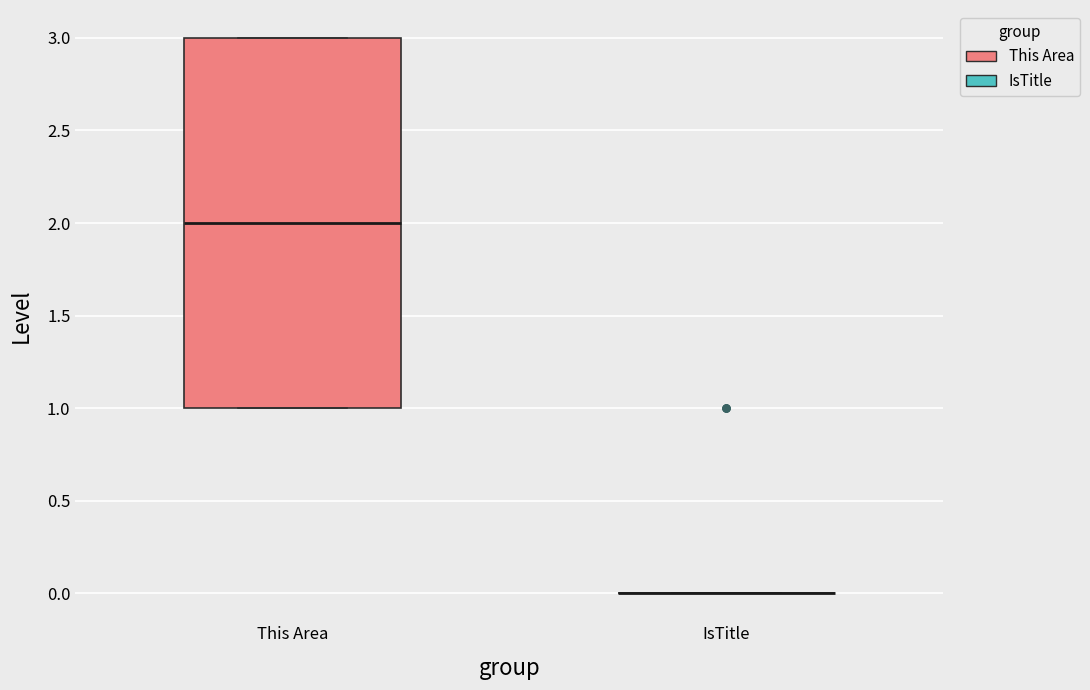

Reading left to right, transcribe this box plot: for each box, give where its median line is, the range the box spans, and where its two whiskers end, as read against the y-axis. The values are not printed on the chart, so give them approximately, as read against the axis.

This Area: median 2, box 1 to 3, whiskers 1 to 3
IsTitle: box collapsed to a line at 0, whiskers 0 to 0